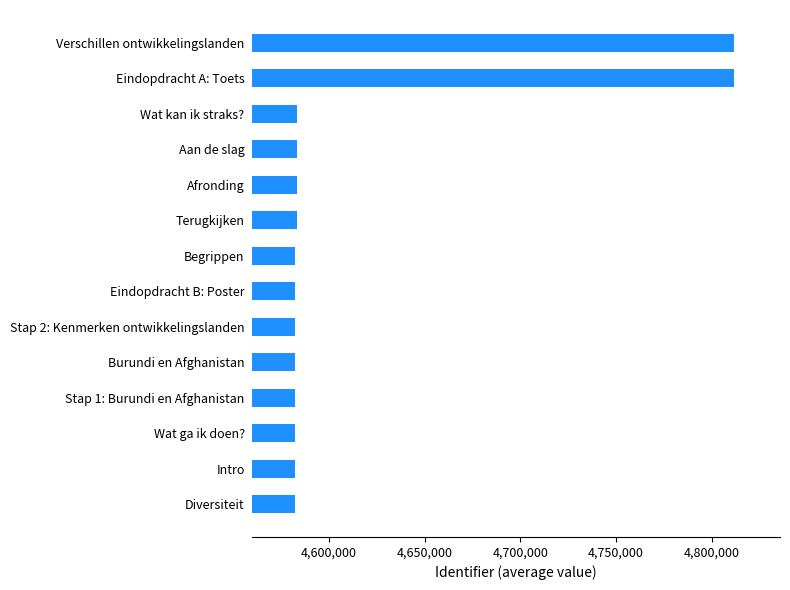

What is the ratio of the value at Burundi en Afghanistan to the value at Aan de slag?

1.0